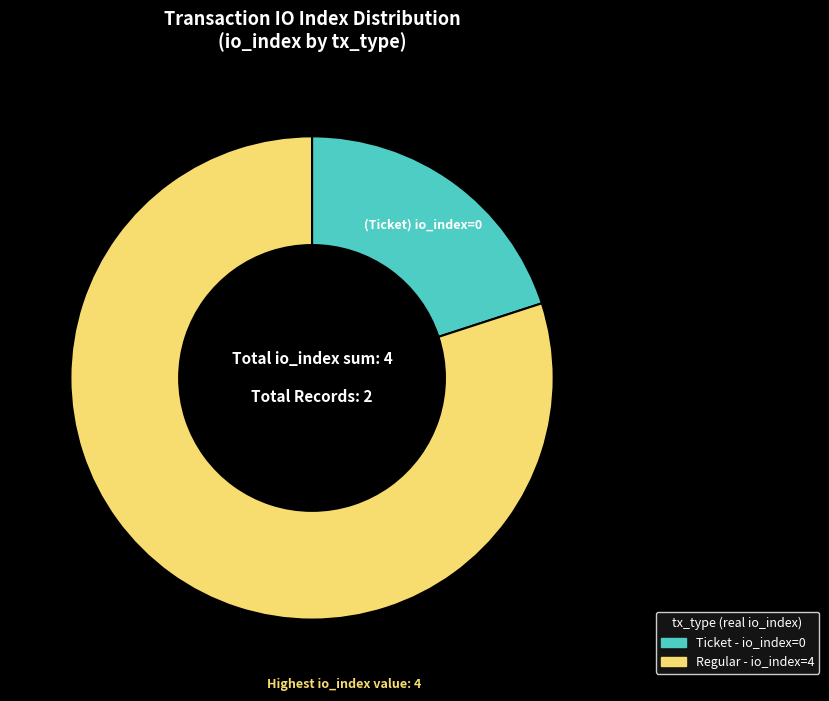

Is there any slice that represents more than half of the pie?

Yes